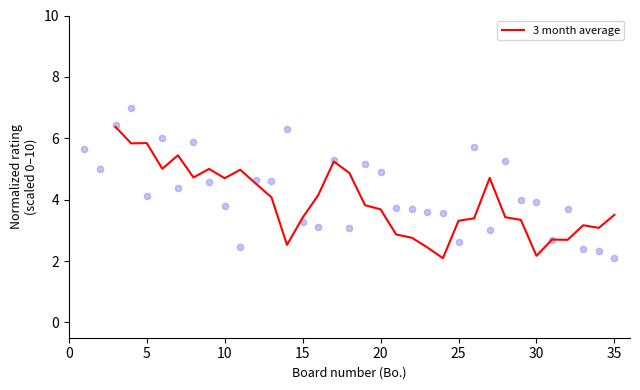

What is the lowest value of the 3 month average series?

2.1